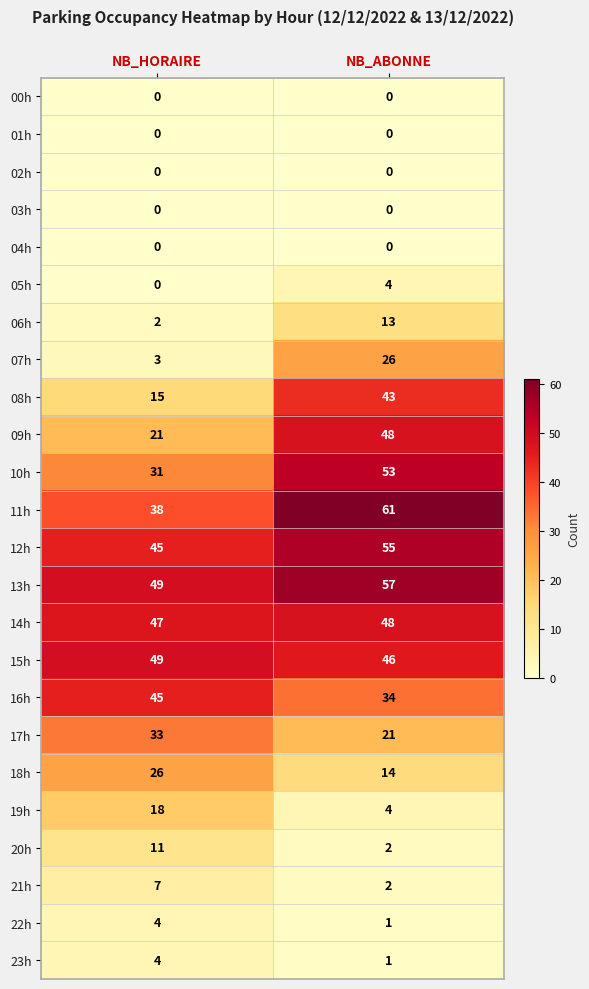

The value of 04h at NB_ABONNE is 0. True or false?

True